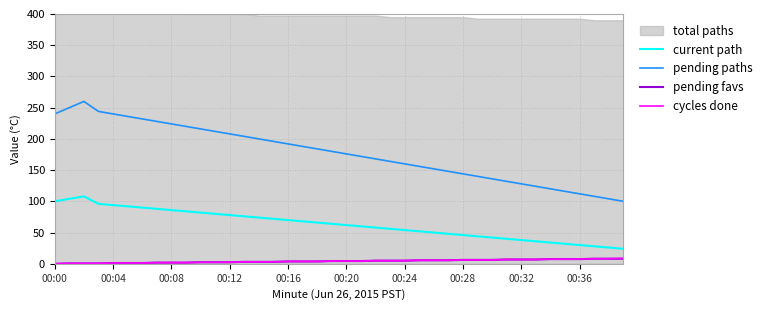

What is the highest value of the pending favs series?

8.1